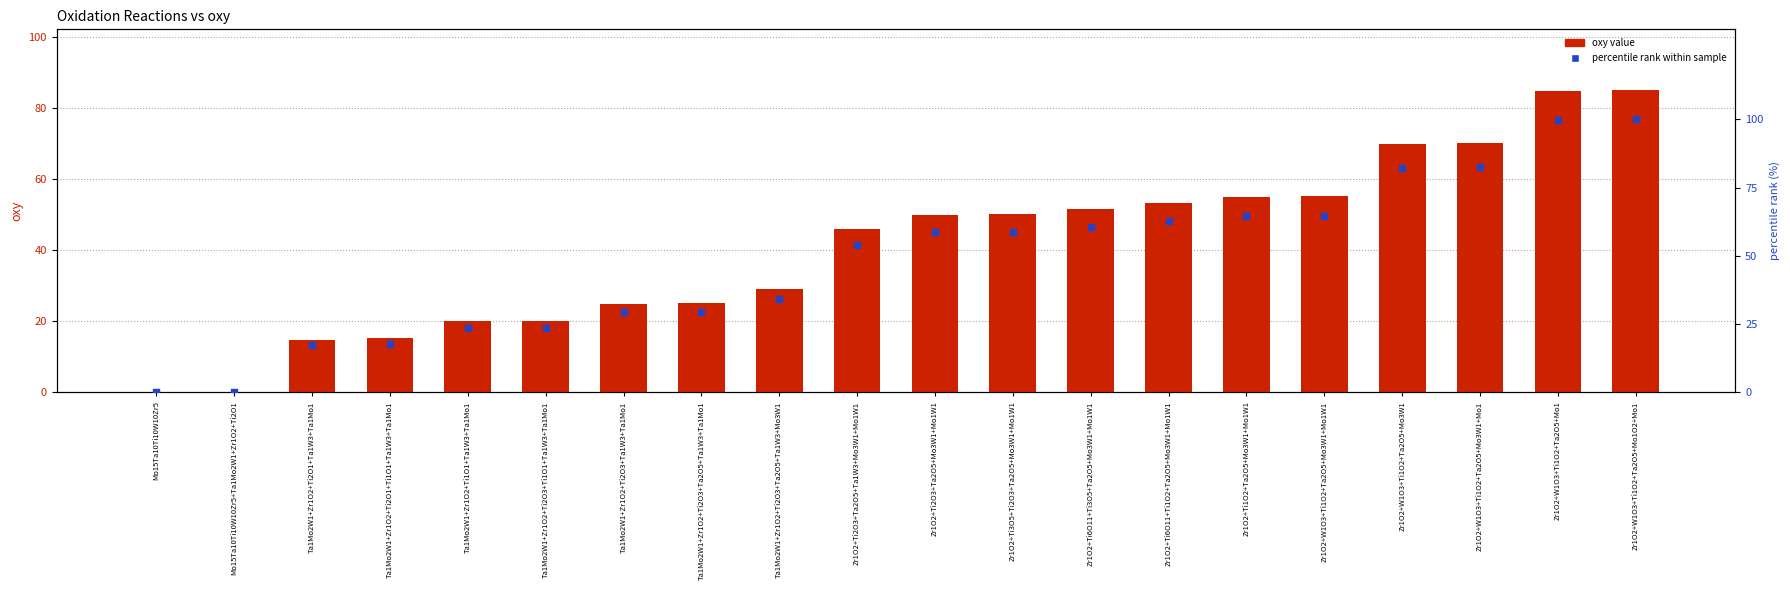

Is the value of percentile rank at Zr1O2+Ti2O3+Ta2O5+Mo3W1+Mo1W1 greater than the value of oxy value at Zr1O2+Ti6O11+Ti3O5+Ta2O5+Mo3W1+Mo1W1?

Yes